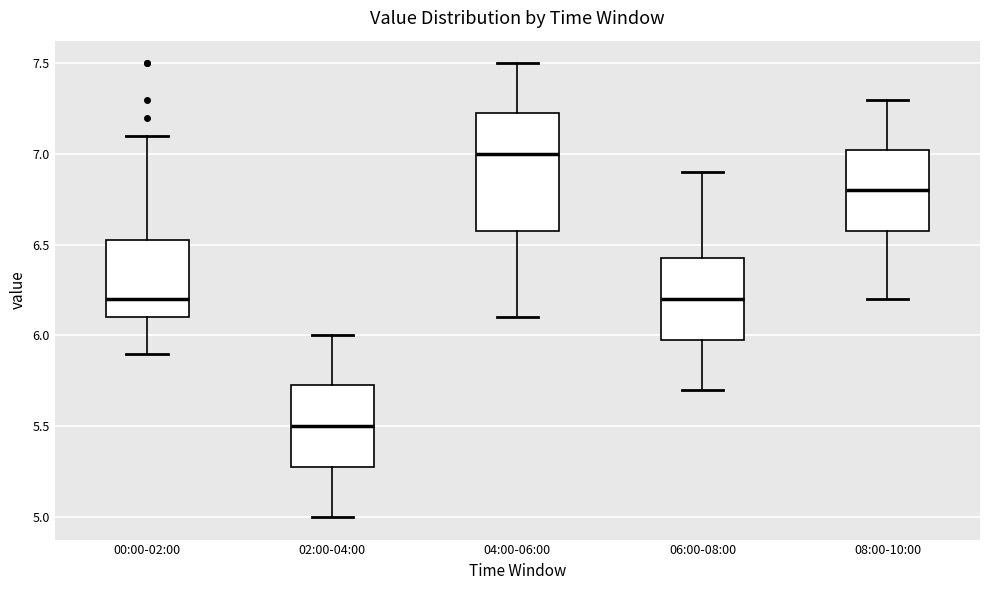

Reading left to right, transcribe this box plot: for each box, give where its median line is, the range the box spans, and where its two whiskers end, as read against the y-axis. The values are not printed on the chart, so give them approximately, as read against the axis.

00:00-02:00: median 6.20, box 6.10 to 6.55, whiskers 5.90 to 7.10
02:00-04:00: median 5.50, box 5.30 to 5.75, whiskers 5.00 to 6.00
04:00-06:00: median 7.00, box 6.60 to 7.25, whiskers 6.10 to 7.50
06:00-08:00: median 6.20, box 6.00 to 6.45, whiskers 5.70 to 6.90
08:00-10:00: median 6.80, box 6.60 to 7.05, whiskers 6.20 to 7.30